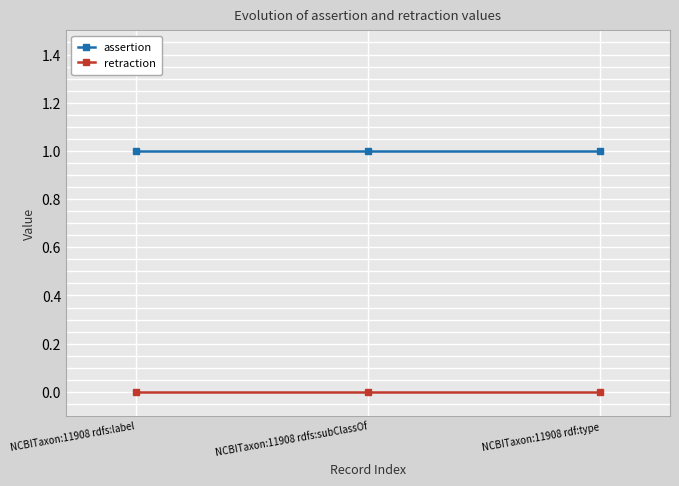

What is the label of the 3rd point from the right?

NCBITaxon:11908 rdfs:label